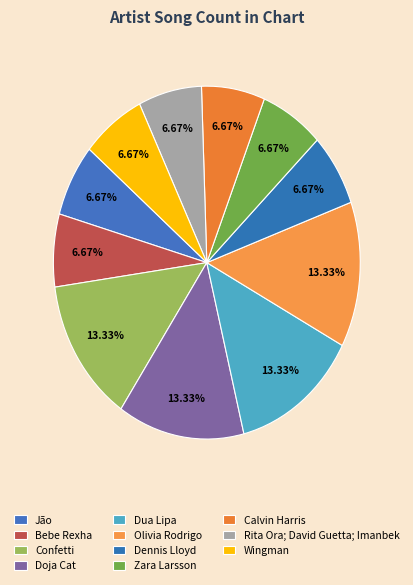

To the nearest percent, what percentage of the pie is Calvin Harris?

7%